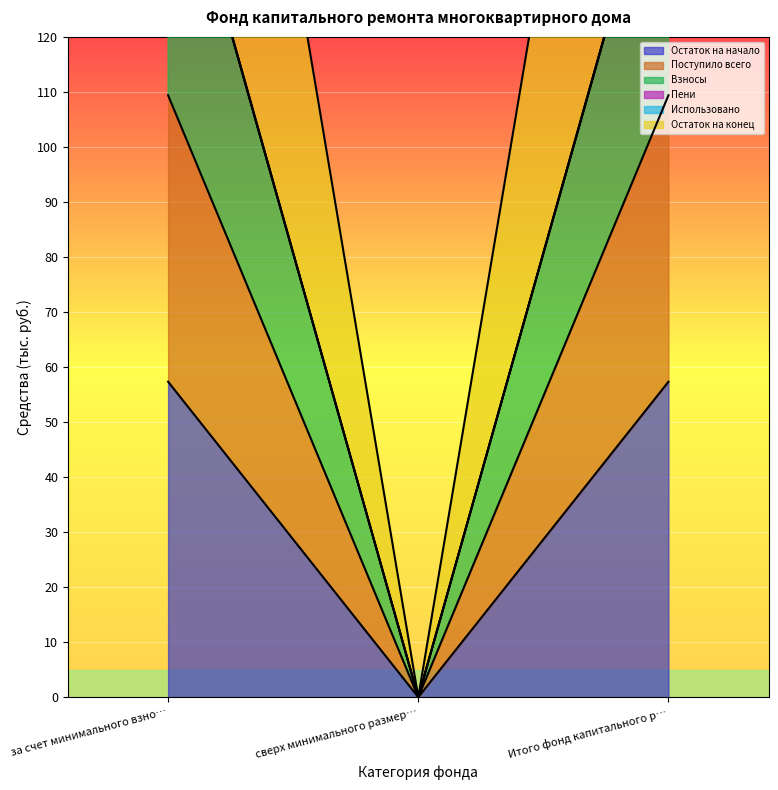

The value of Остаток на начало at за счет минимального взно… is 57.3. True or false?

True